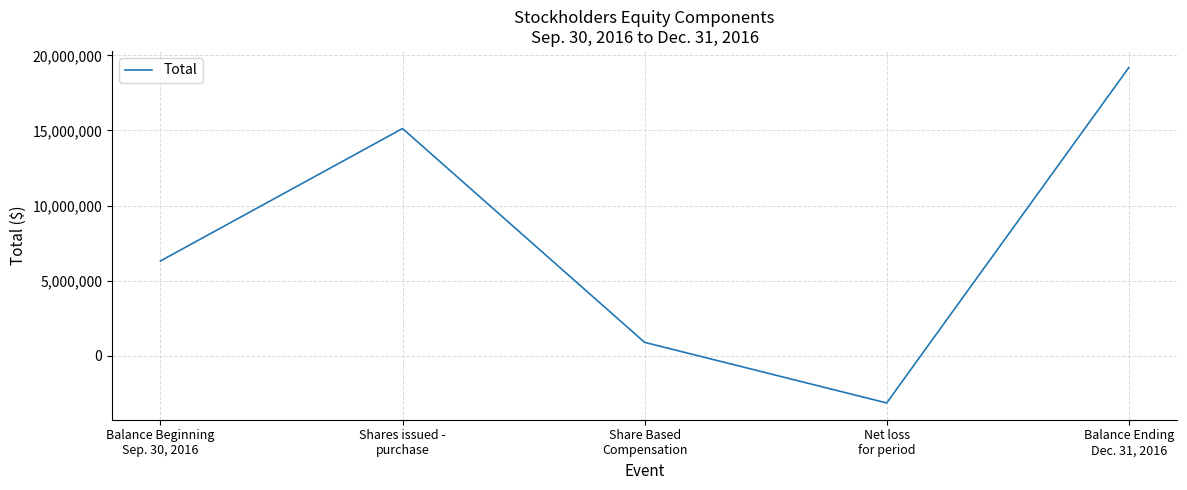

What is the difference between the values at Net loss
for period and Balance Beginning
Sep. 30, 2016?

9454815